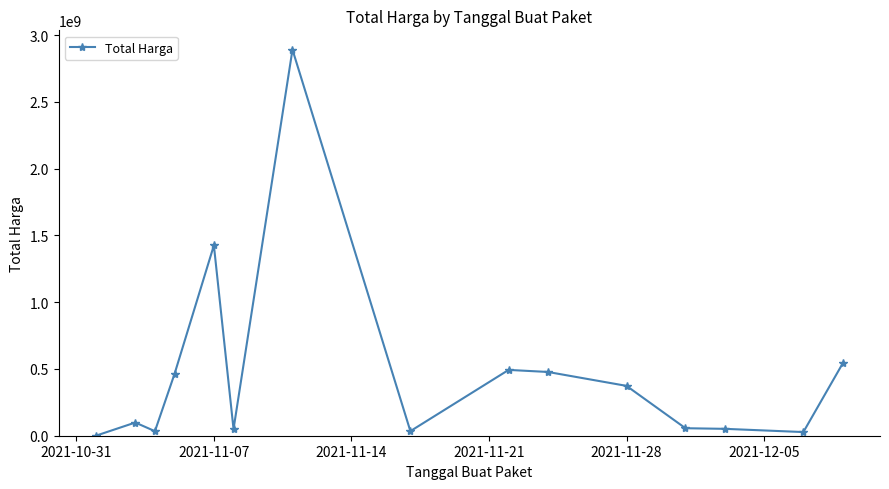

What is the greatest value displayed?

2892122000